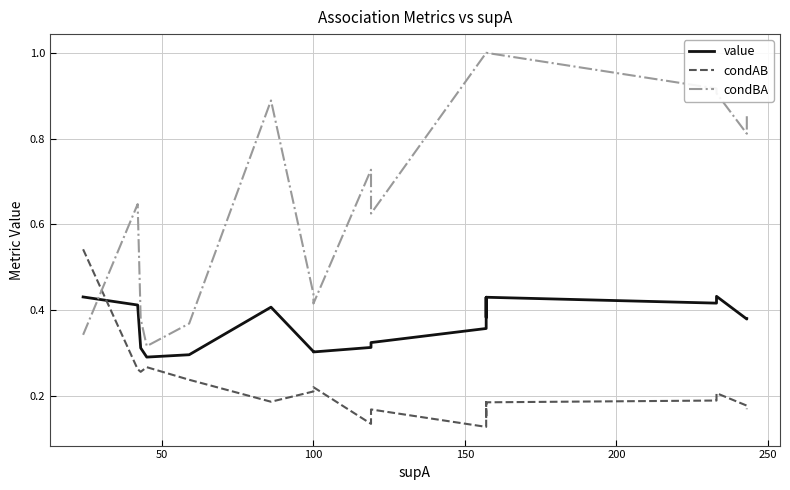

Which series has the largest total across all categories?

condBA